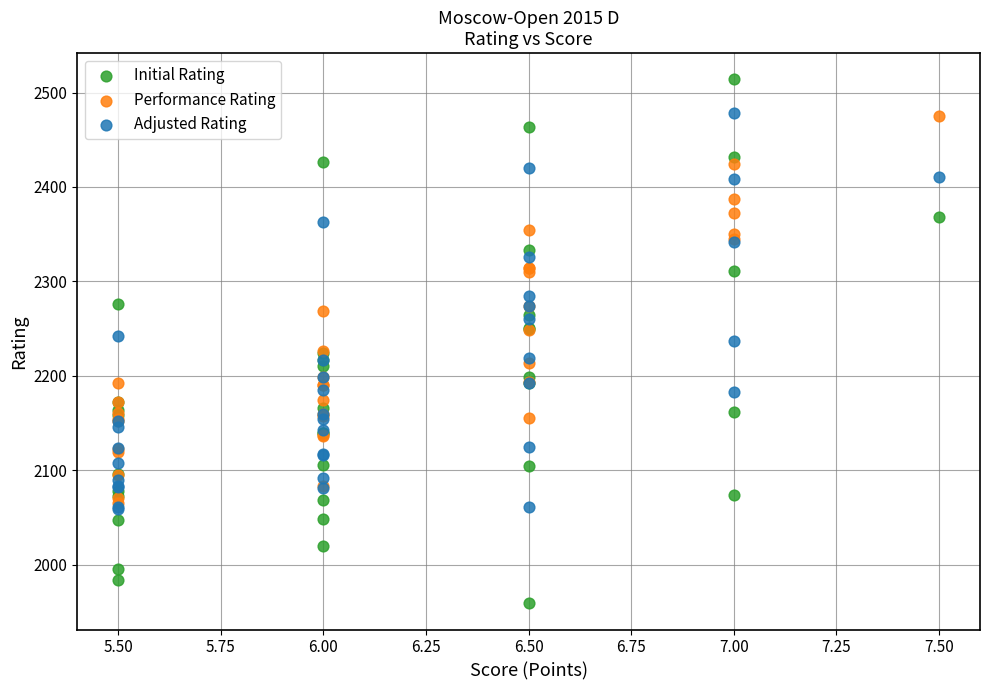

What are all the series names shown in the legend?

Initial Rating, Performance Rating, Adjusted Rating